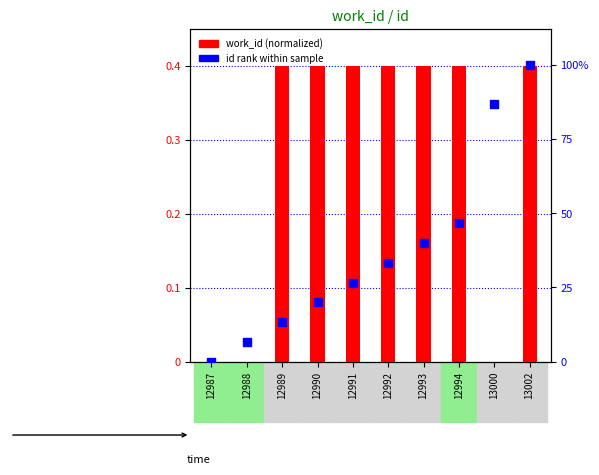

Which series has the largest Y range (max minus min)?

id rank within sample